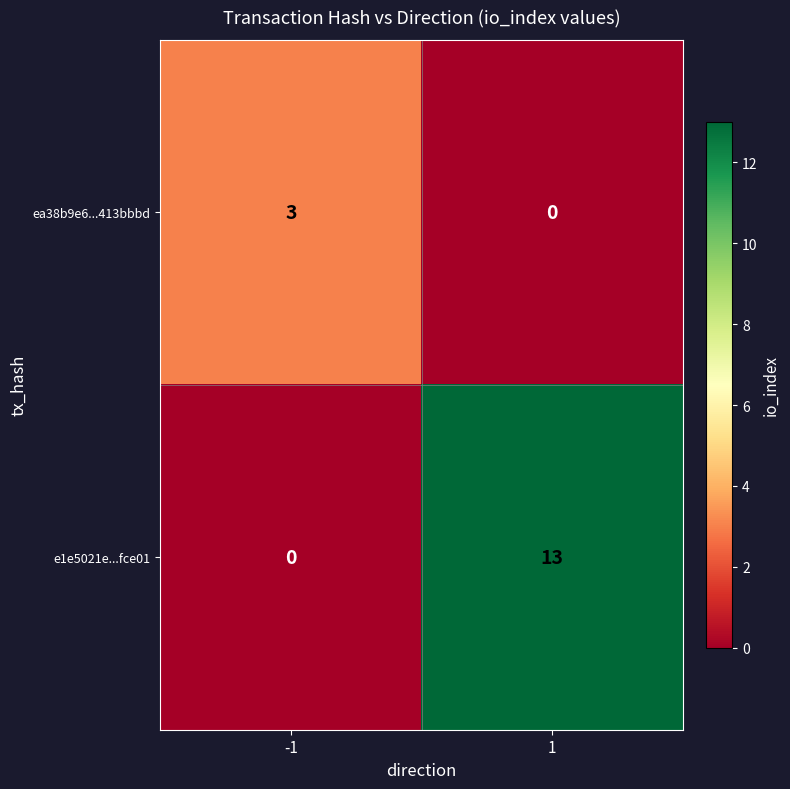

At which category does the chart reach its peak across all series?

1